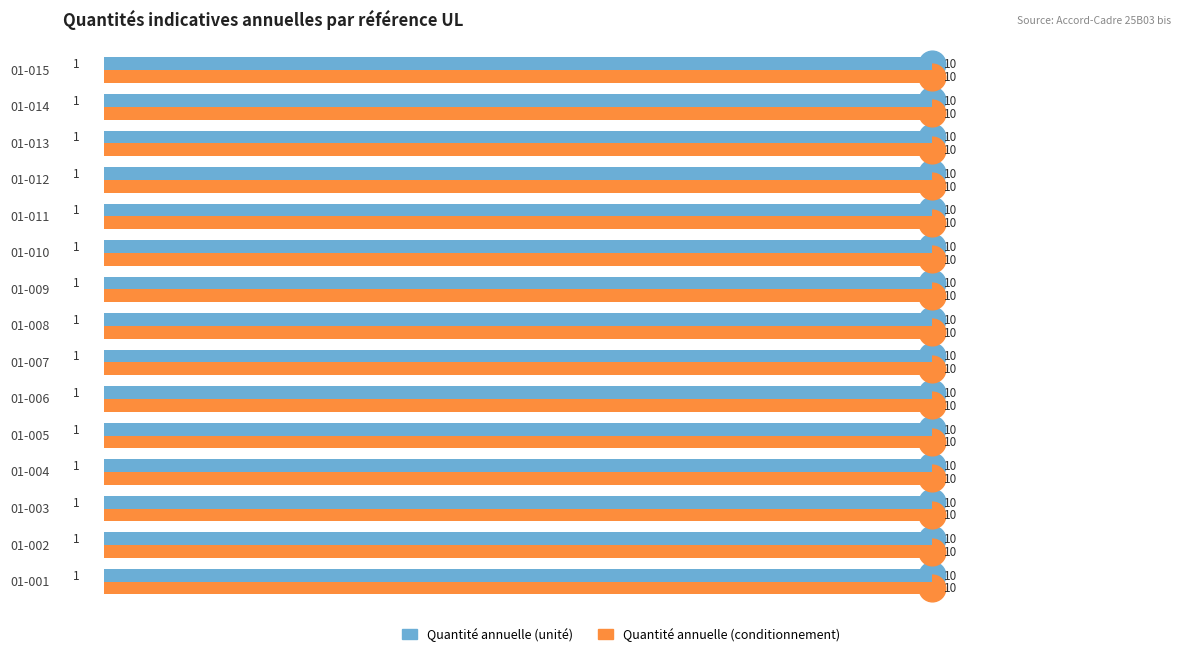

The Quantité annuelle (conditionnement) series shows 10 at 01-014. True or false?

True